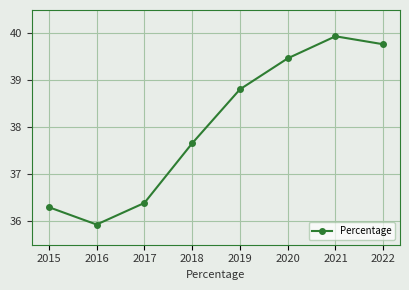

Is it true that the value at 2017 is 36.4?

True